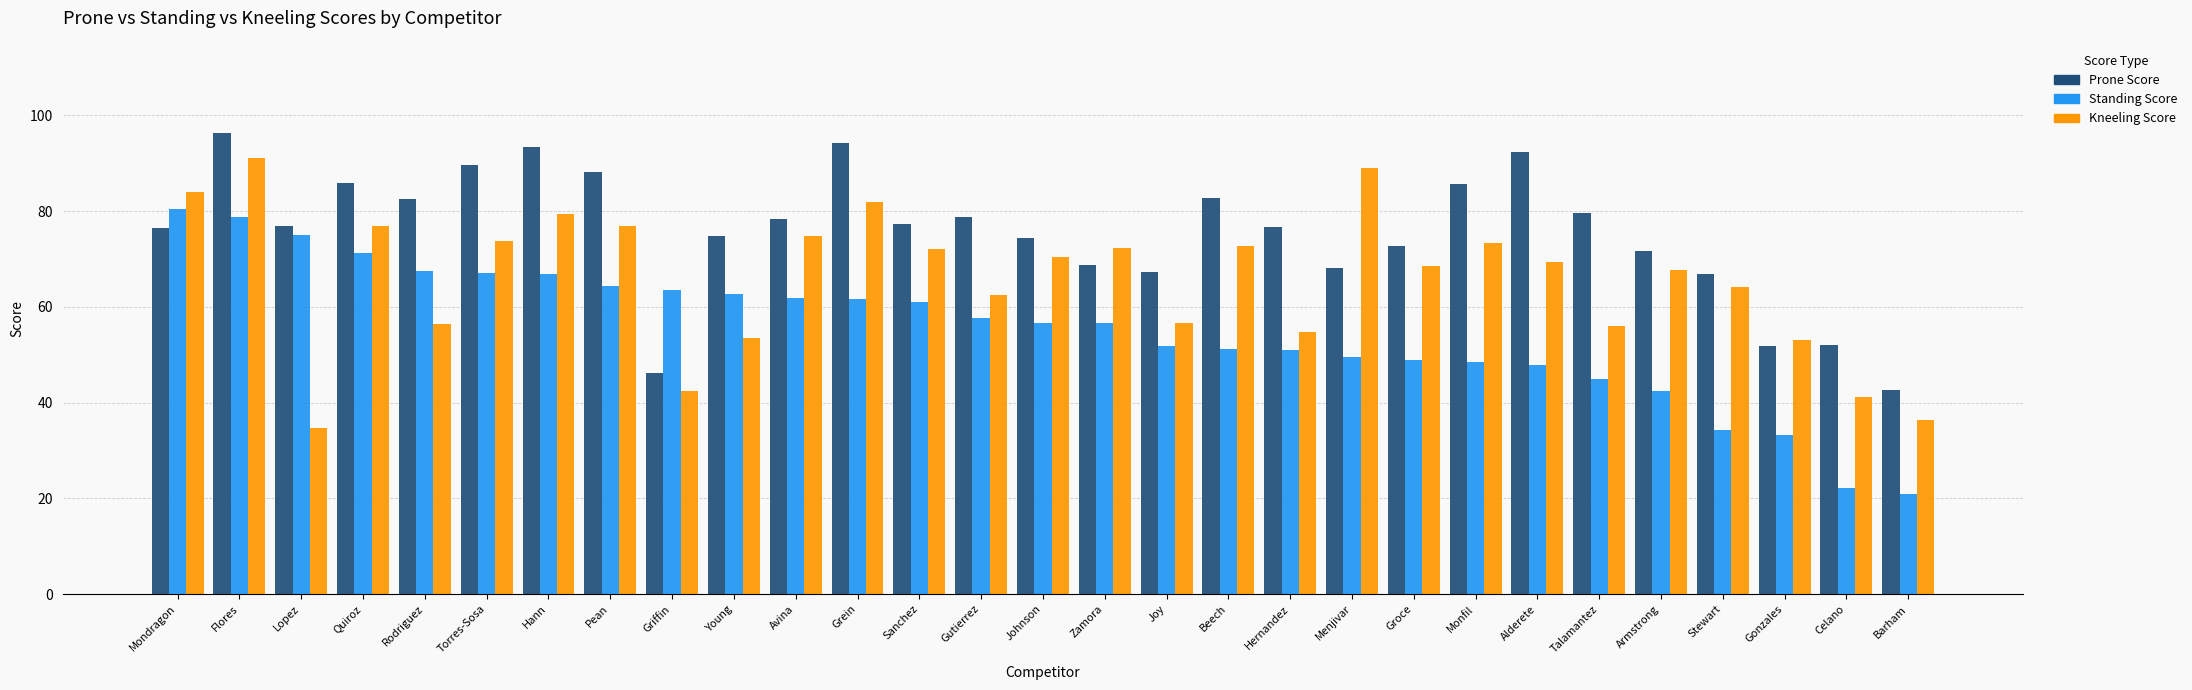

At which category is the sum across all series the highest?

Flores